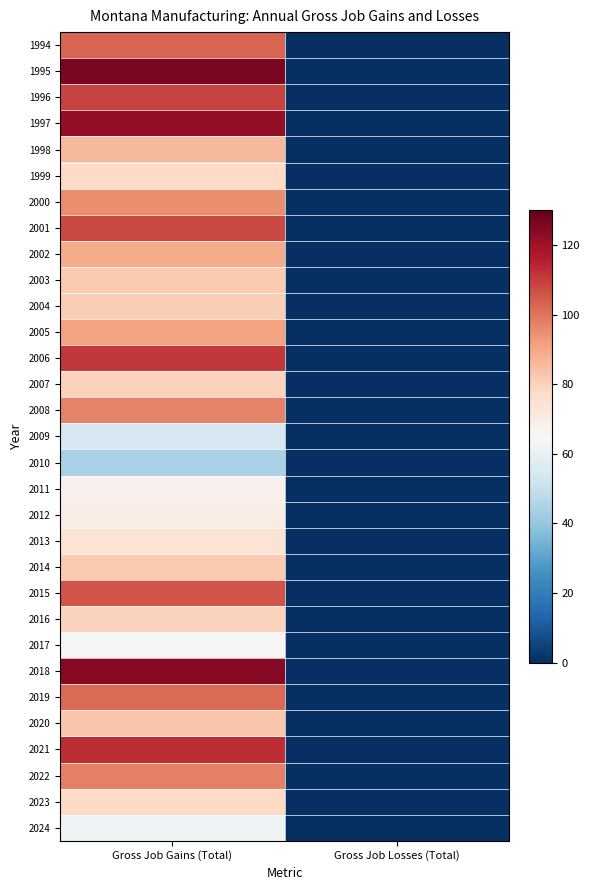

How many data points does each series have?

2